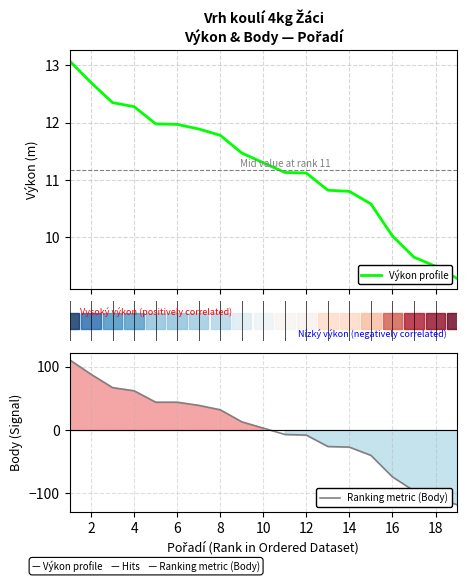

What is the highest value of the Ranking metric (Body) series?

110.9